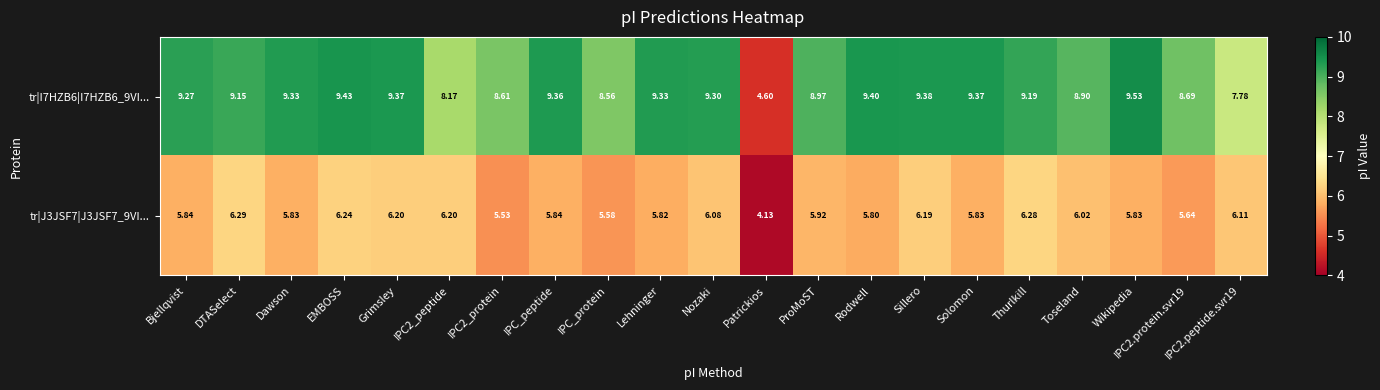

Where does the tr|J3JSF7|J3JSF7_9VI... series first go above 5?

Bjellqvist